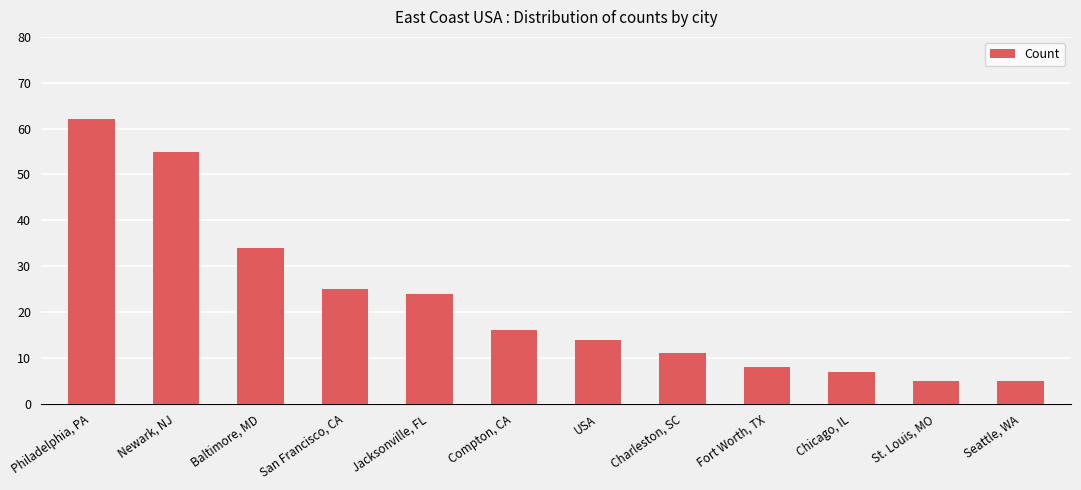

The value at Philadelphia, PA is 14. True or false?

False